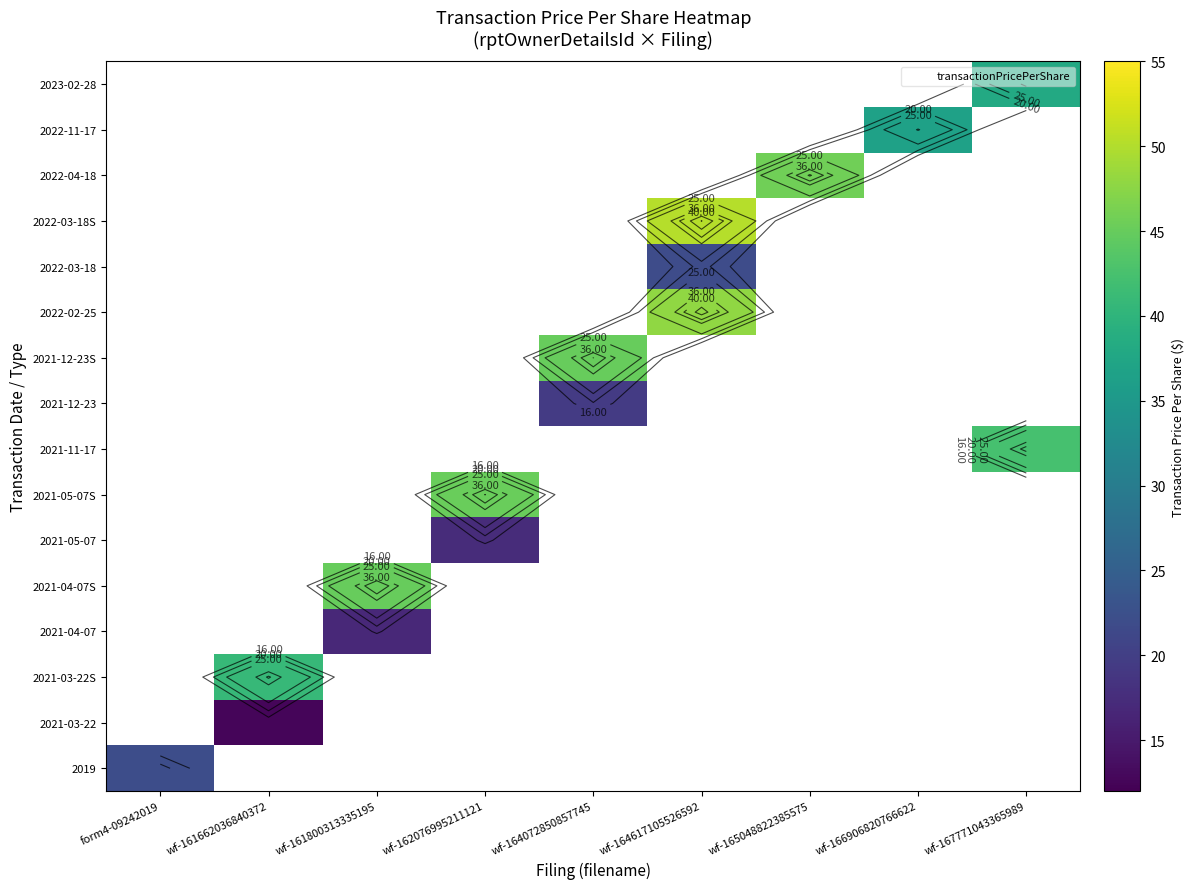

Which category has the highest value in the 2022-11-17 series?

form4-09242019